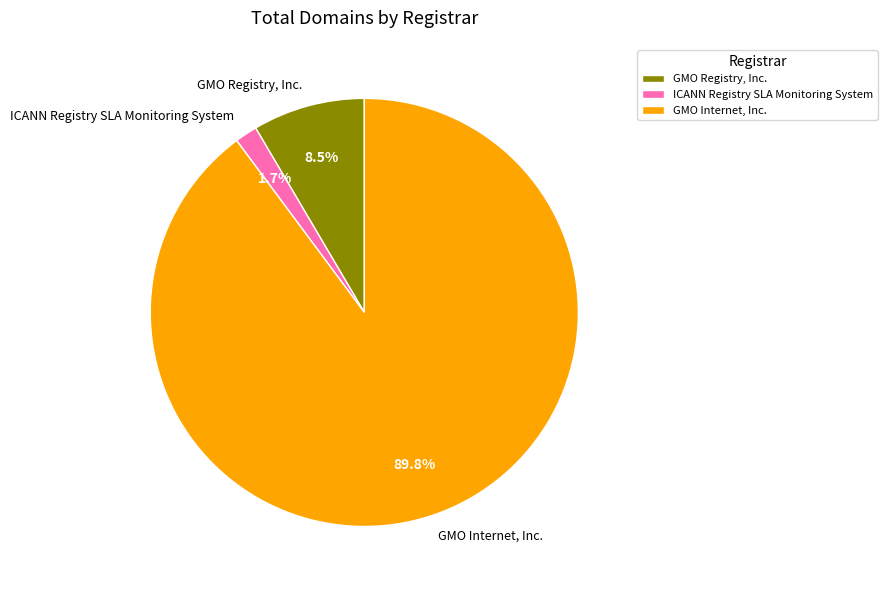

To the nearest percent, what is the difference between the largest and smallest slice percentages?

88%